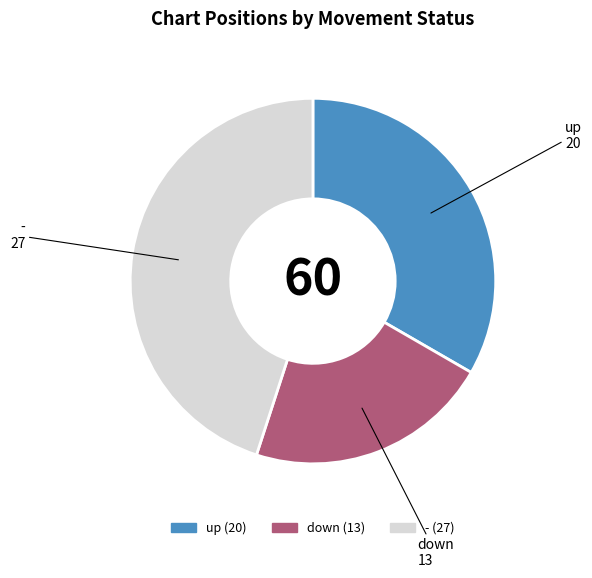

Between down and -, which is larger?

-